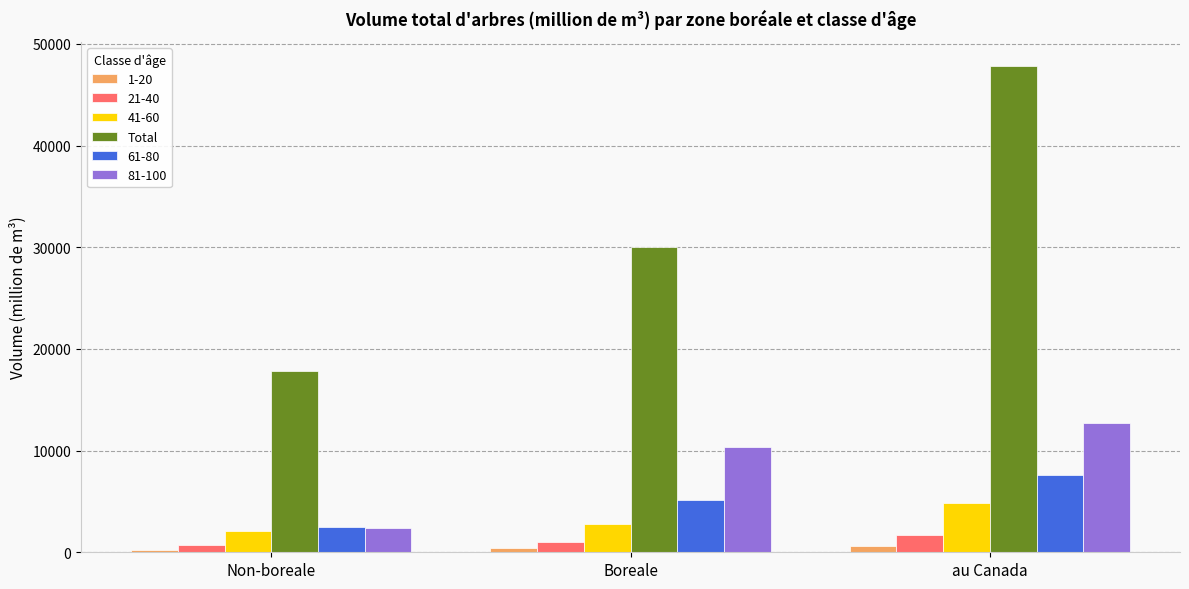

List the labels in order of 61-80 value, largest first.

au Canada, Boreale, Non-boreale